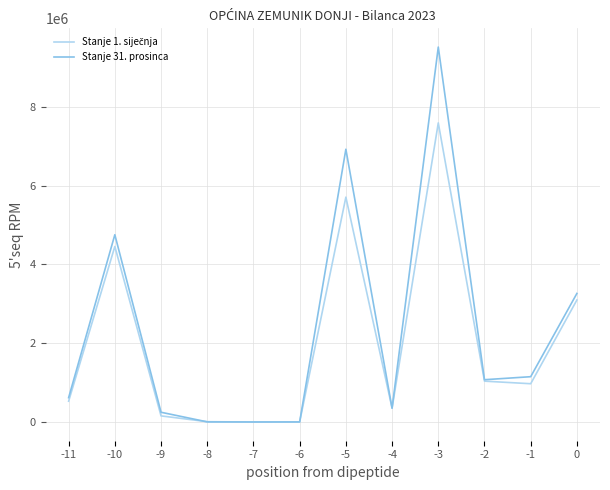

What is the sum of all Stanje 31. prosinca values?

27883660.6